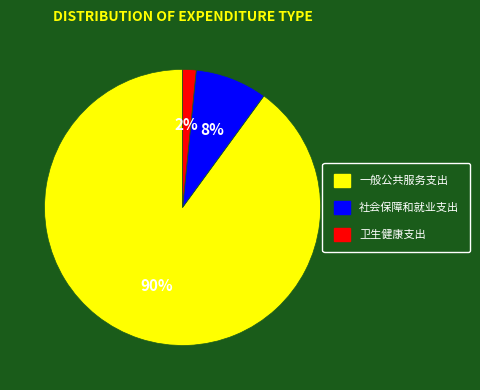

Is the sum of 卫生健康支出 and 社会保障和就业支出 greater than half?

No